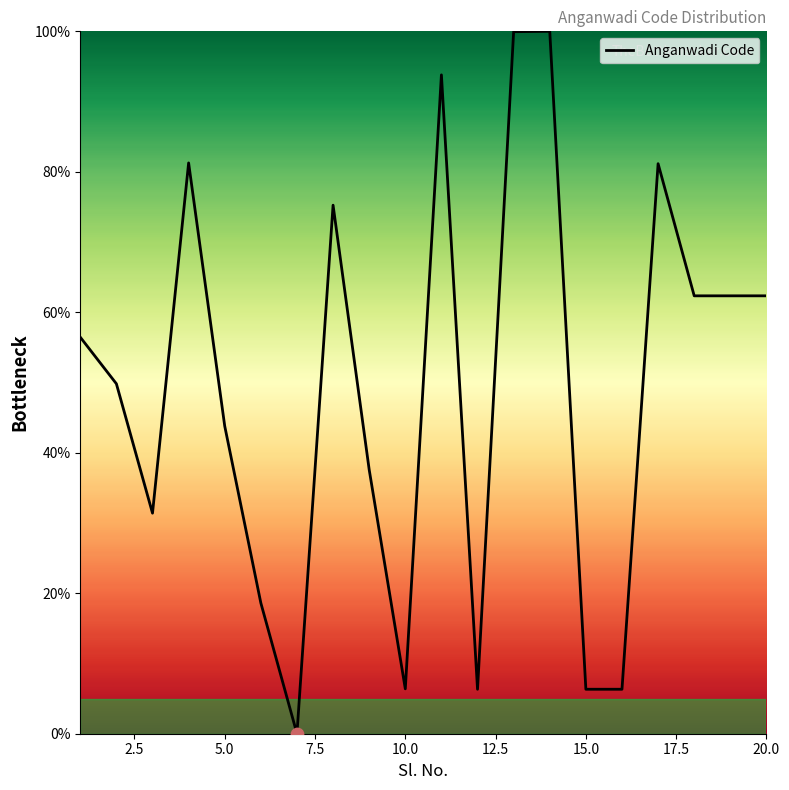

Does the chart have visible grid lines?

No